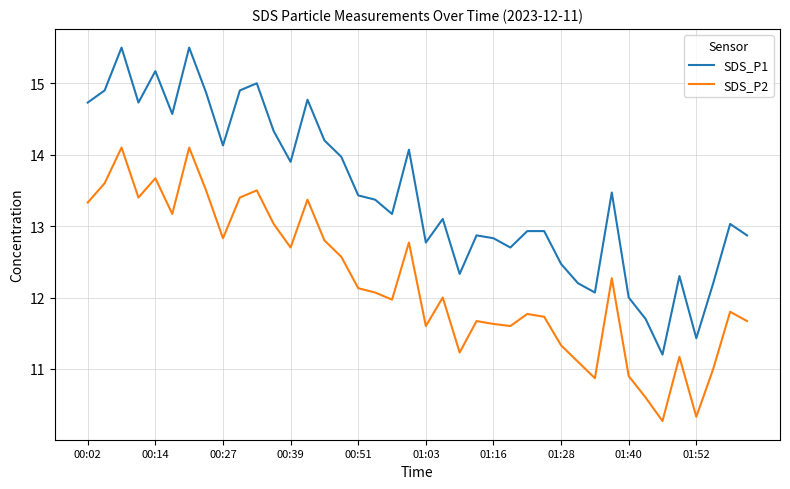

True or false: SDS_P1 has more than 1 interior local peaks.

True